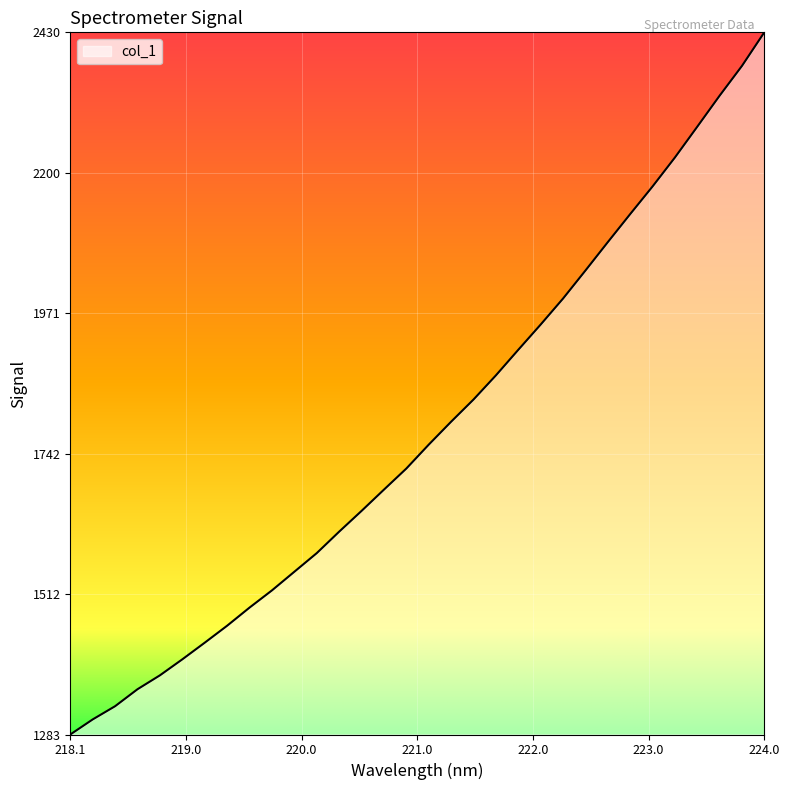

How many lines are shown in the chart?

1